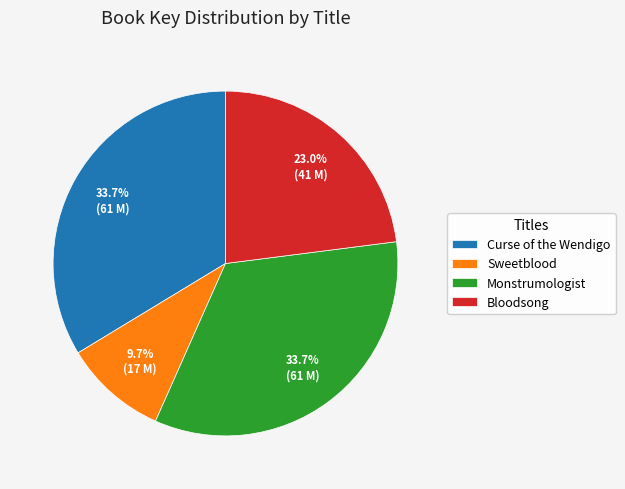

The Curse of the Wendigo slice represents 26% of the pie. True or false?

False